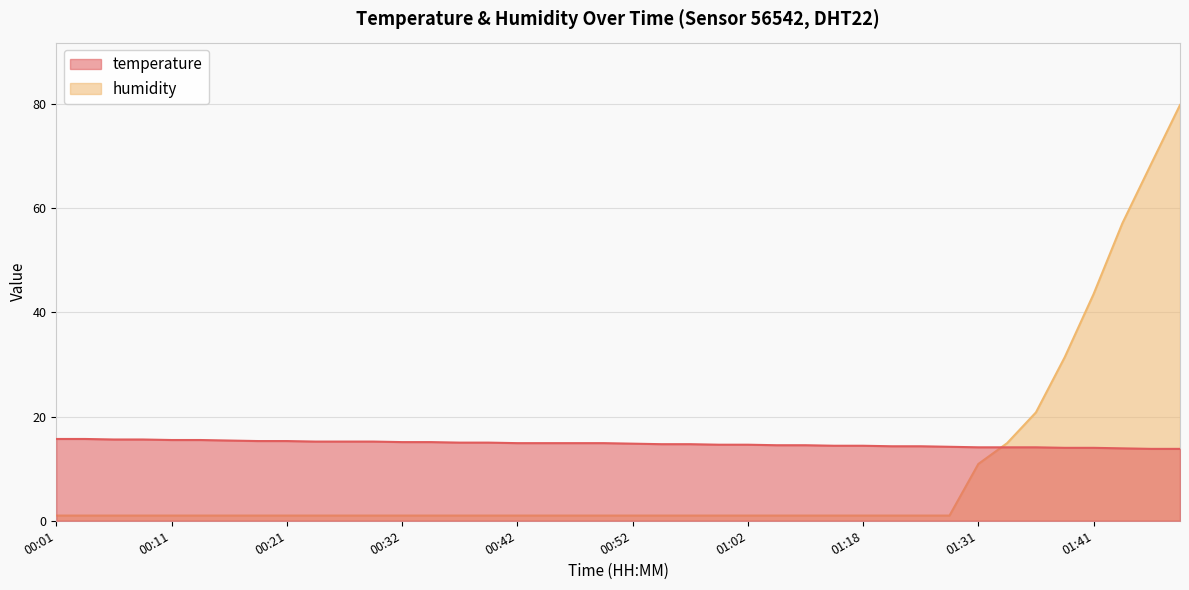

What is the total value across all series at 00:54?

15.7